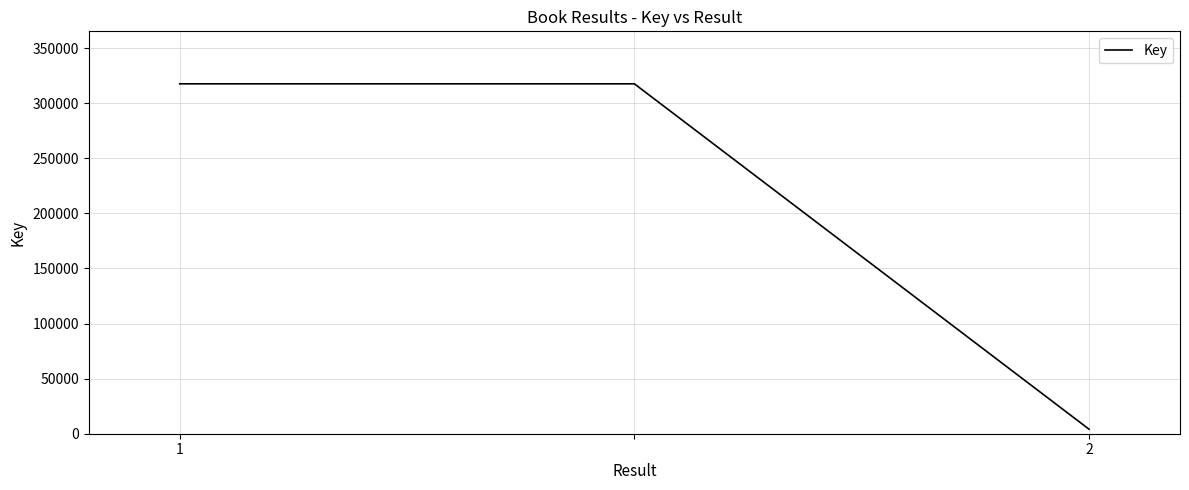

What is the maximum value shown in the chart?

317653